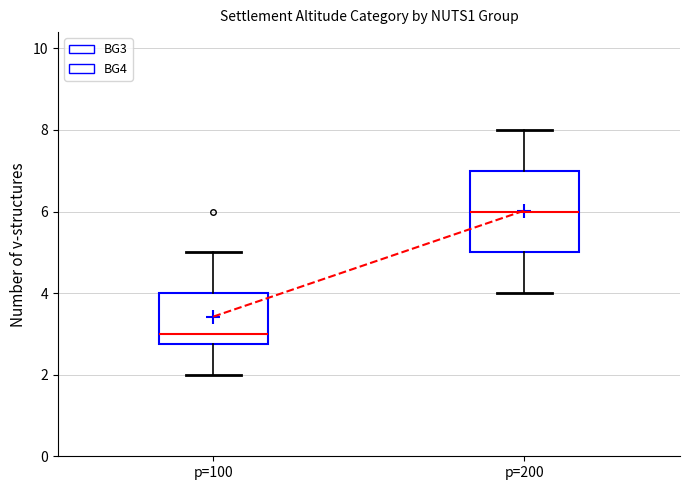

Reading left to right, read every box against the y-axis: the position of its median line, the range the box covers, and the ends of its whiskers. The values are not printed on the chart, so give them approximately, as read against the axis.

p=100: median 3.0, box 2.8 to 4.0, whiskers 2.0 to 5.0
p=200: median 6.0, box 5.0 to 7.0, whiskers 4.0 to 8.0